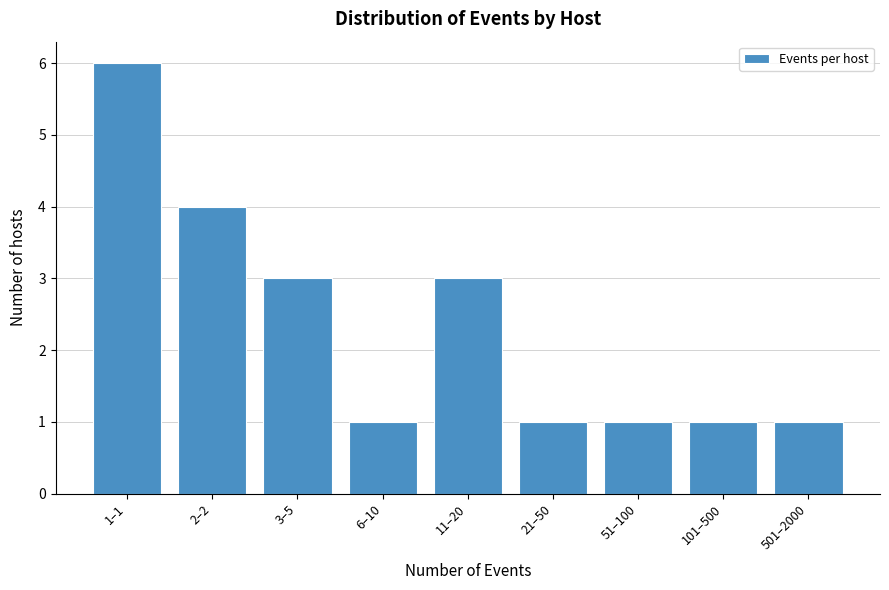

Reading left to right, extract all data points from this chart.

1–1=6	2–2=4	3–5=3	6–10=1	11–20=3	21–50=1	51–100=1	101–500=1	501–2000=1